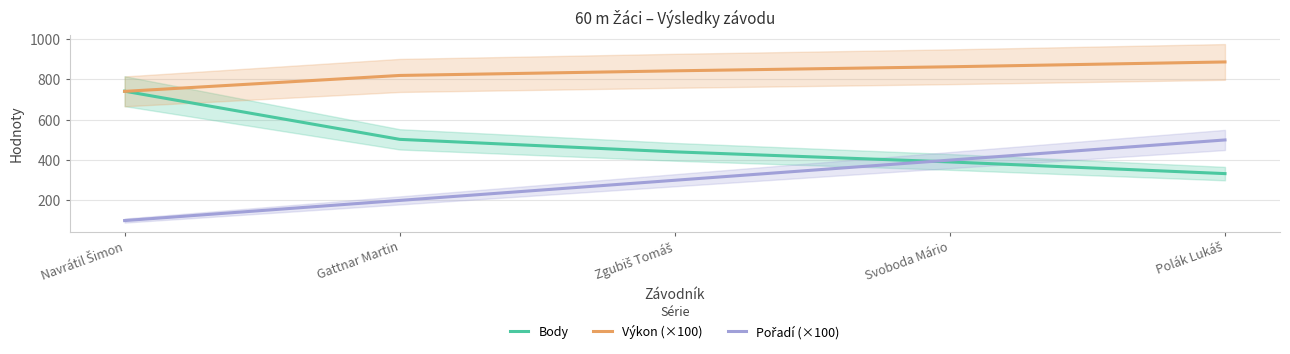

Reading left to right, extract all data points from this chart.

Body: 742.0	503.0	441.0	391.0	333.0
Výkon (×100): 741.0	820.0	843.0	863.0	887.0
Pořadí (×100): 100.0	200.0	300.0	400.0	500.0